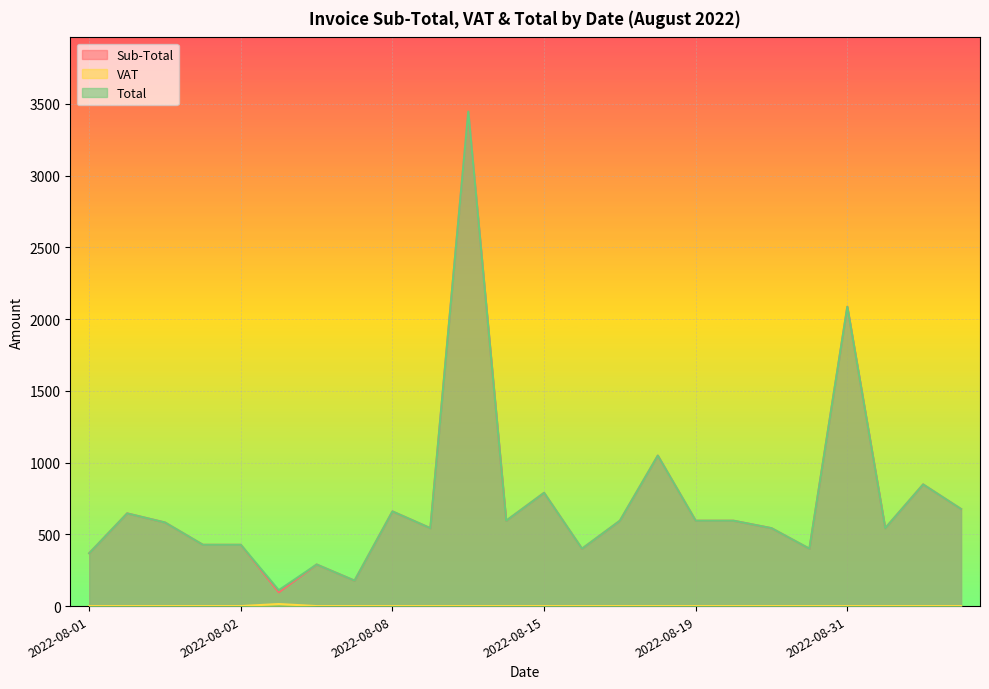

Which label corresponds to the largest value in the chart?

2022-08-09